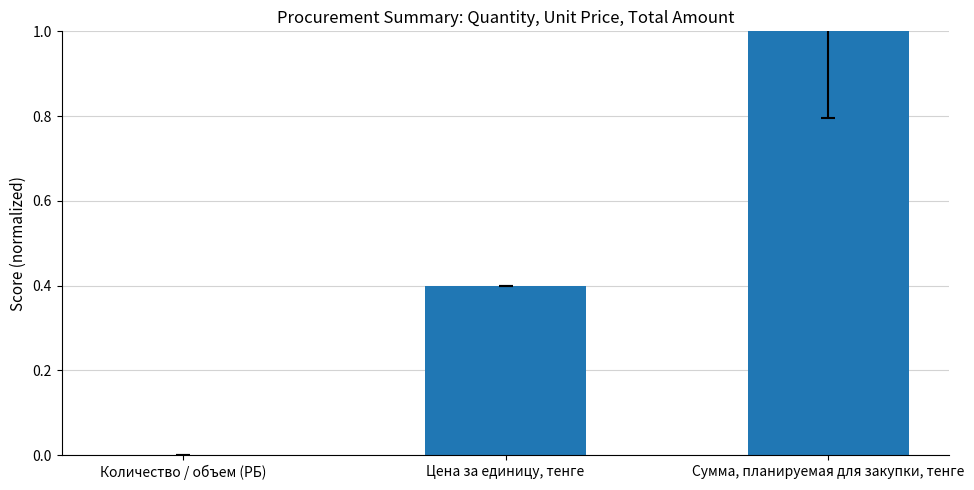

Between Сумма, планируемая для закупки, тенге and Цена за единицу, тенге, which is larger?

Сумма, планируемая для закупки, тенге